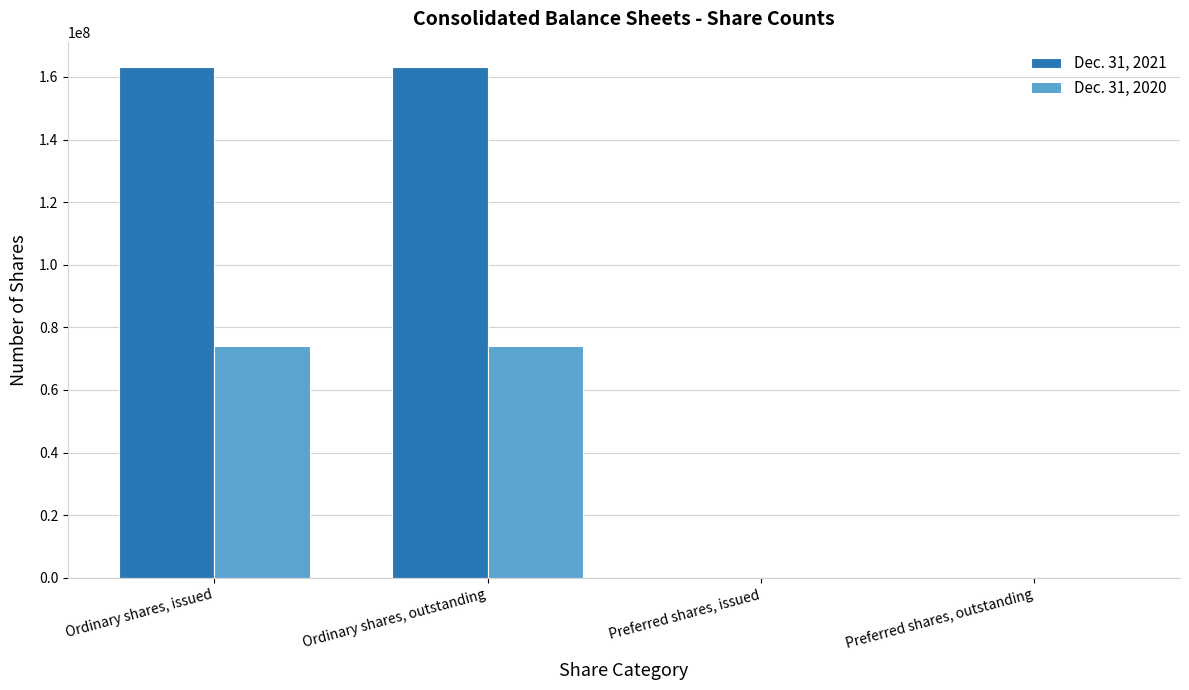

What is the sum of all Dec. 31, 2021 values?

326259310